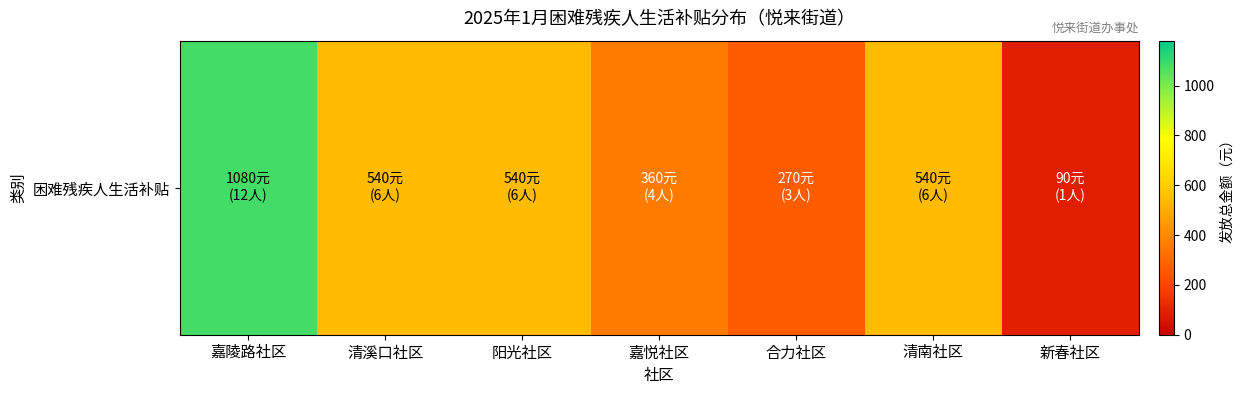

Reading left to right, what are all the values shown in this chart?

1080	540	540	360	270	540	90